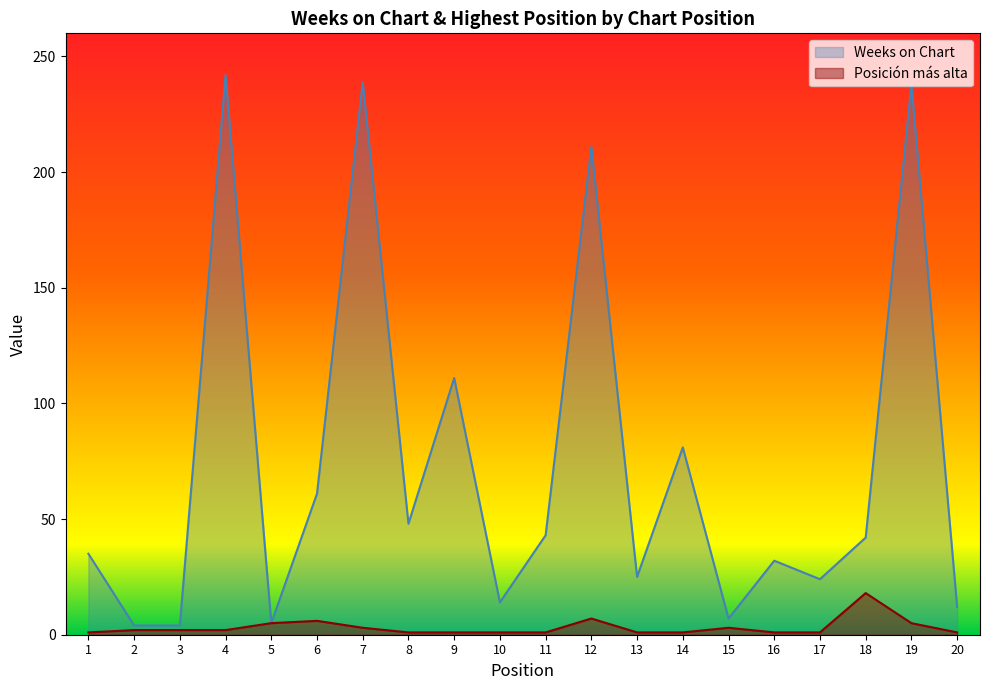

True or false: Weeks on Chart has a value of 14 at 10.

True